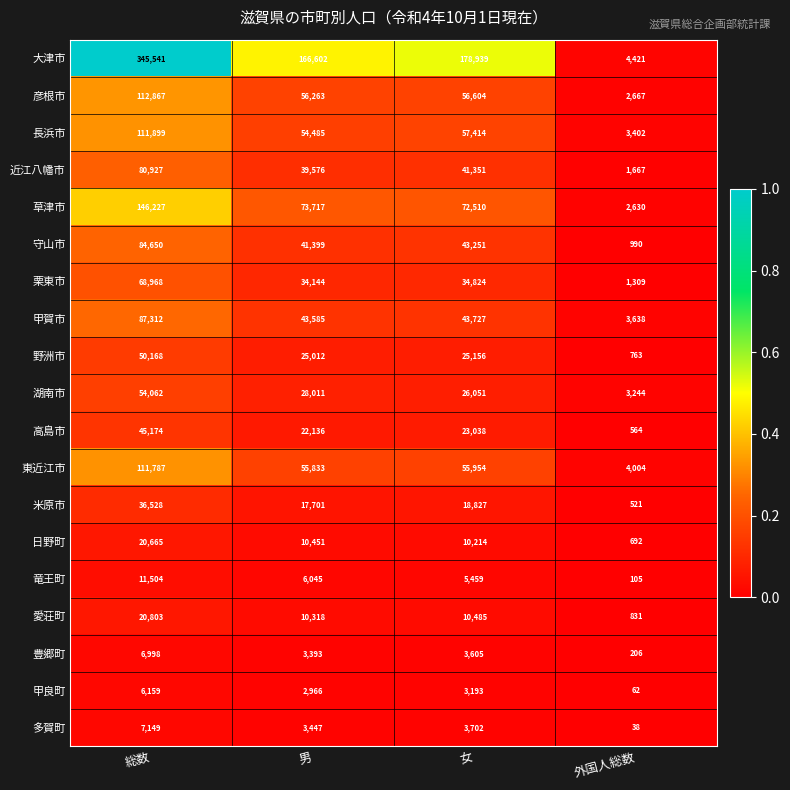

At 女, list the series in order from smallest to largest.

甲良町, 豊郷町, 多賀町, 竜王町, 日野町, 愛荘町, 米原市, 高島市, 野洲市, 湖南市, 栗東市, 近江八幡市, 守山市, 甲賀市, 東近江市, 彦根市, 長浜市, 草津市, 大津市